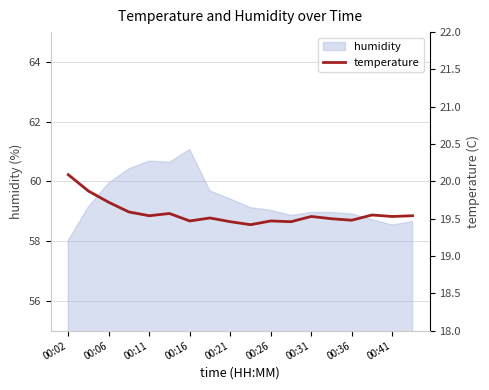

What is the minimum value for humidity?

58.0